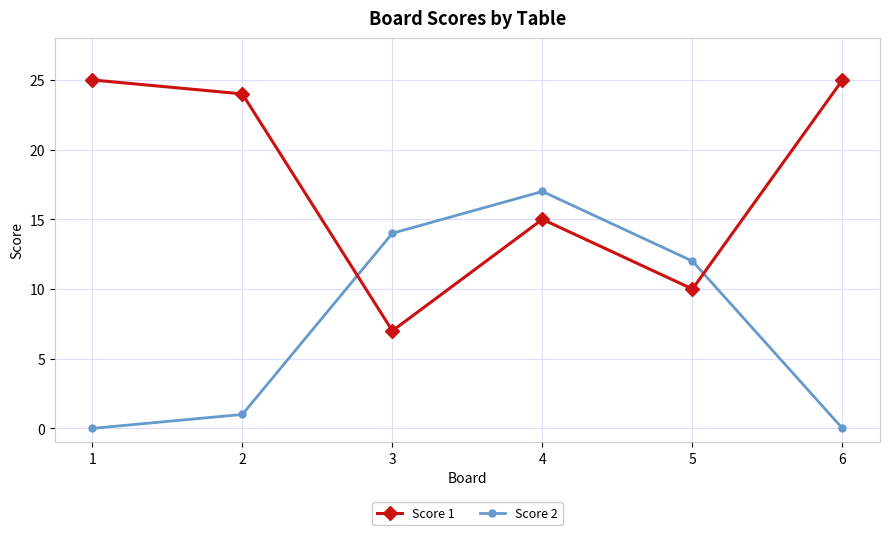

What is the difference between the maximum and second lowest values in the Score 1 series?

15